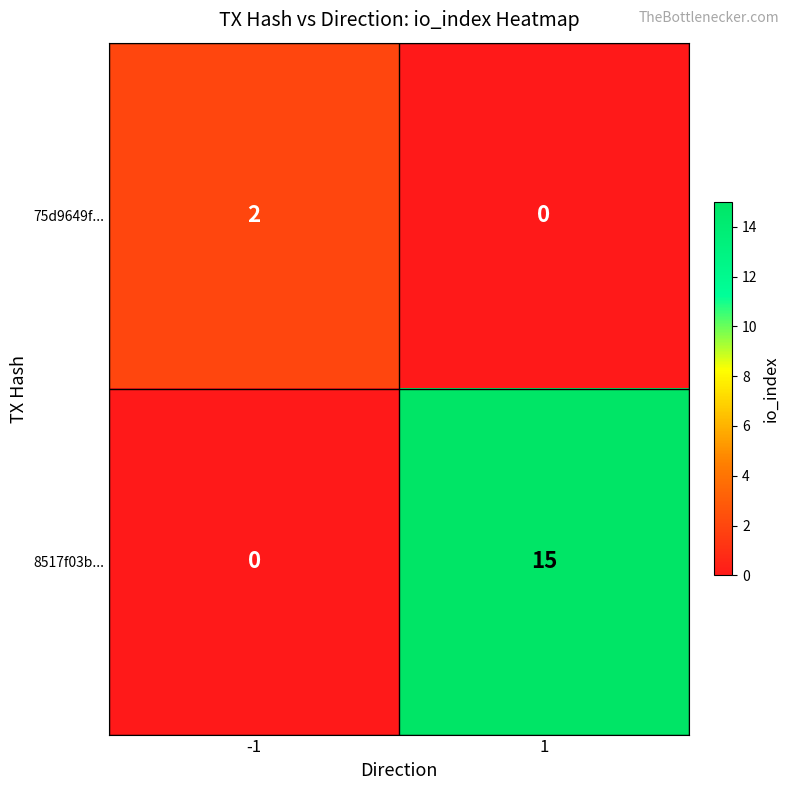

The 8517f03b... series shows 0 at -1. True or false?

True